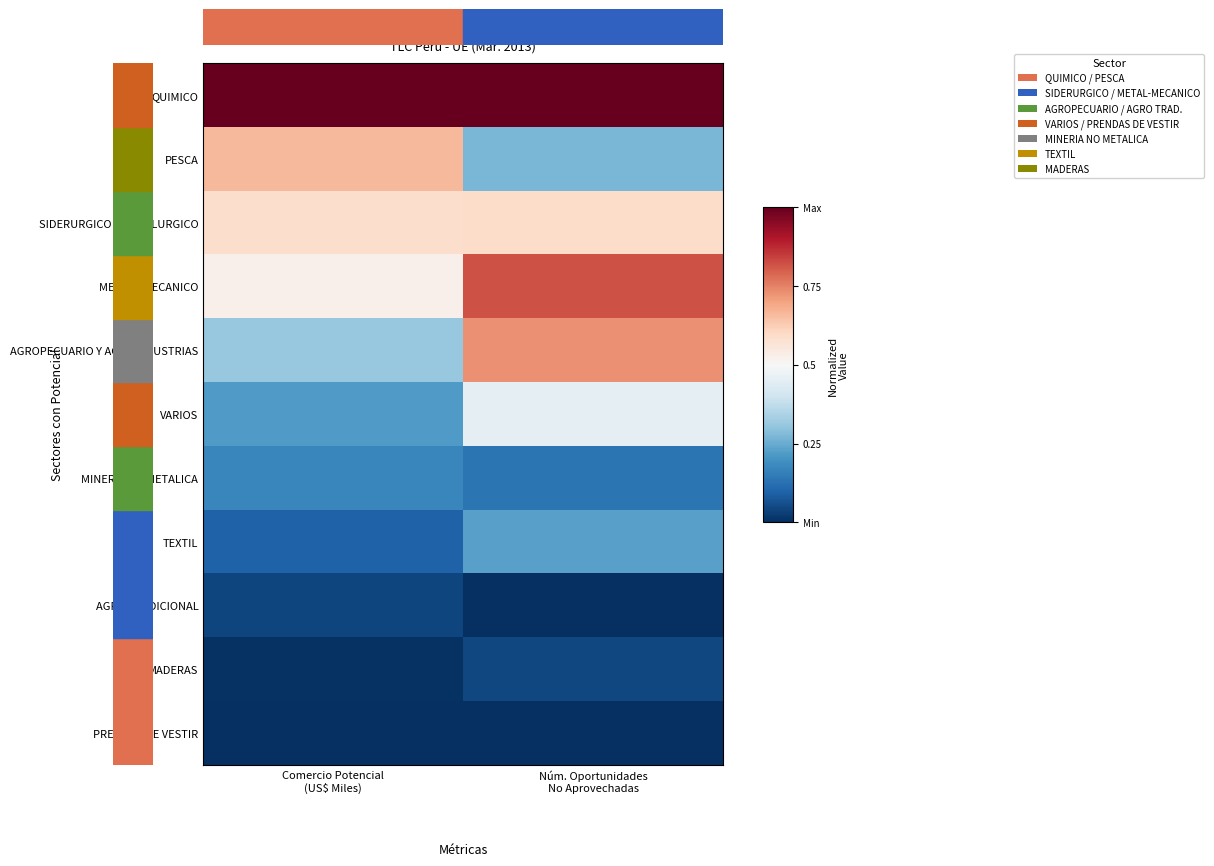

How many data points does each series have?

2